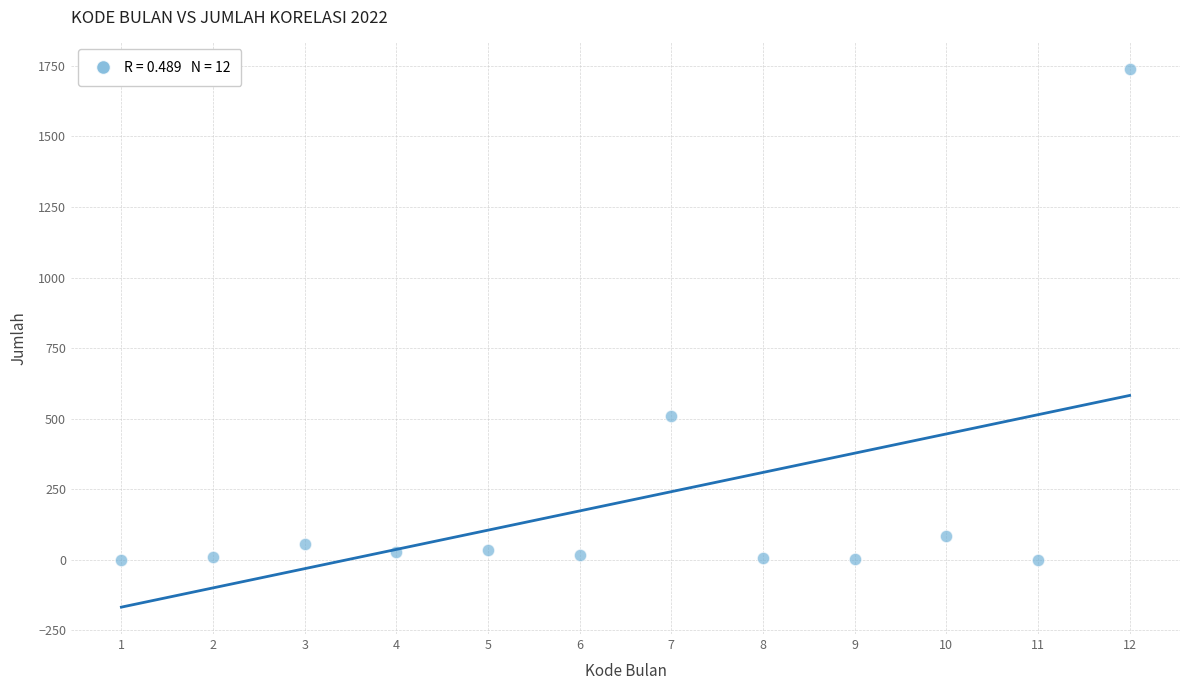

What Y value in the scatter plot is closest to 869?

510